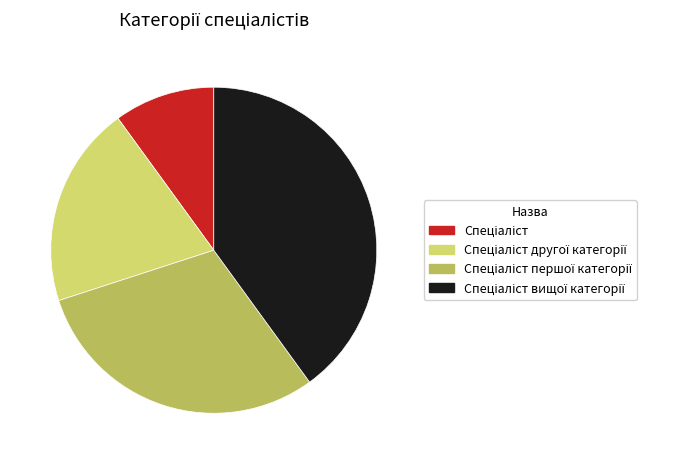

Is there any slice that represents more than half of the pie?

No